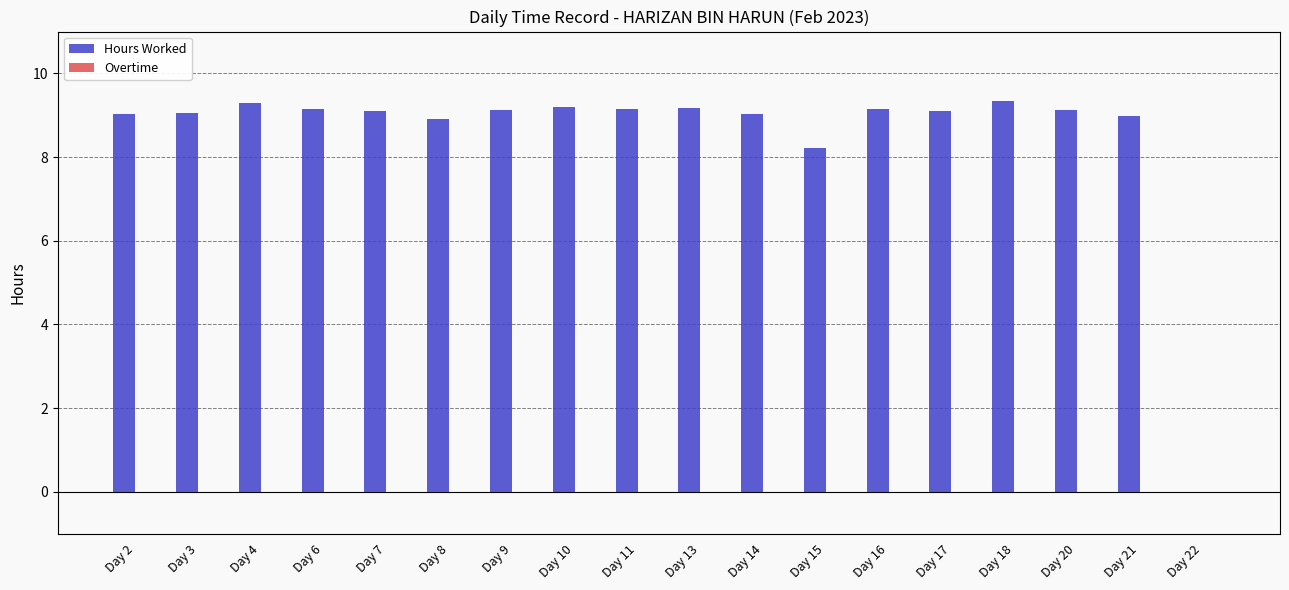

The value at Day 7 is 9.1. True or false?

True